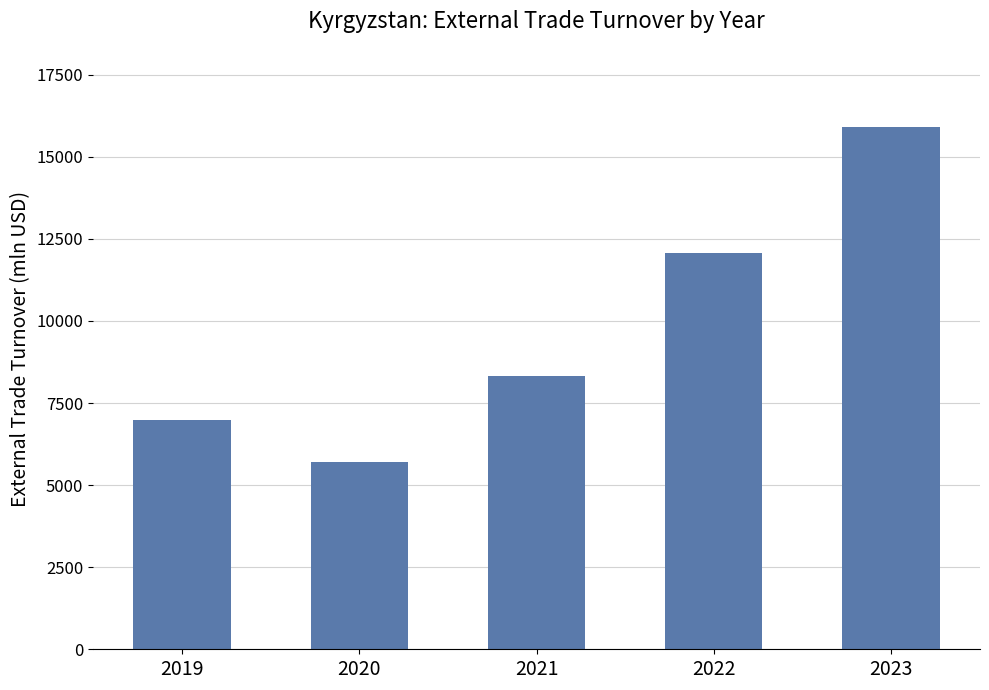

How many series are shown in this chart?

1